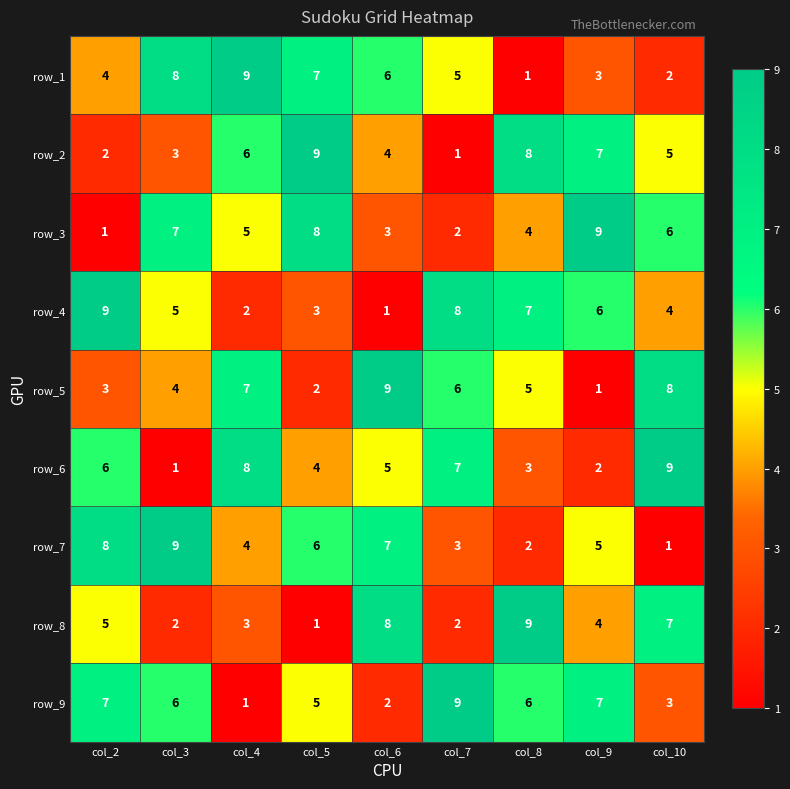

Rank the series at col_5 from highest to lowest value.

row_2, row_3, row_1, row_7, row_9, row_6, row_4, row_5, row_8